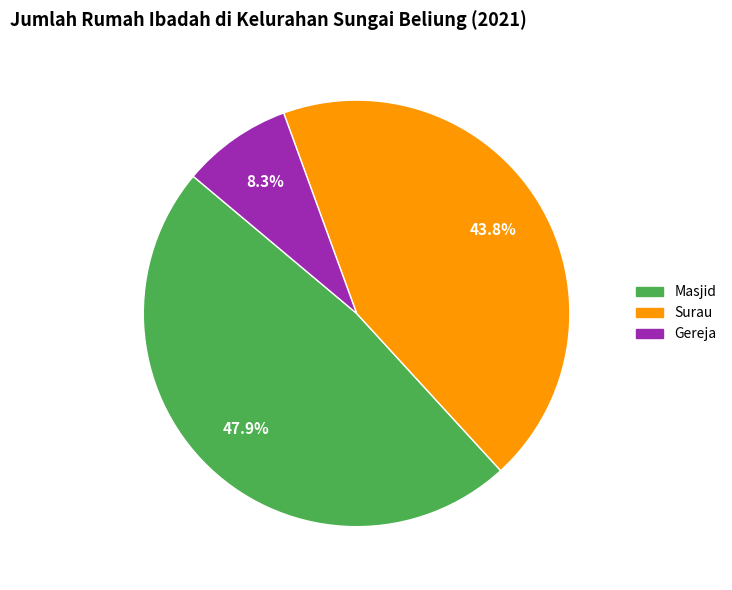

Between Surau and Gereja, which is larger?

Surau